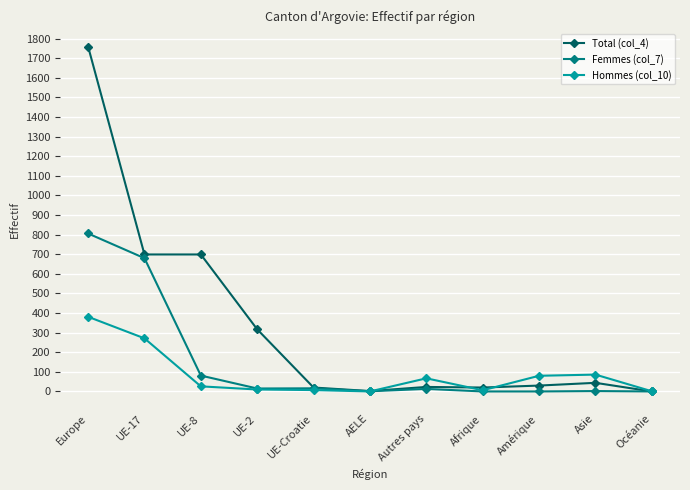

What is the label of the 5th point from the right?

Autres pays